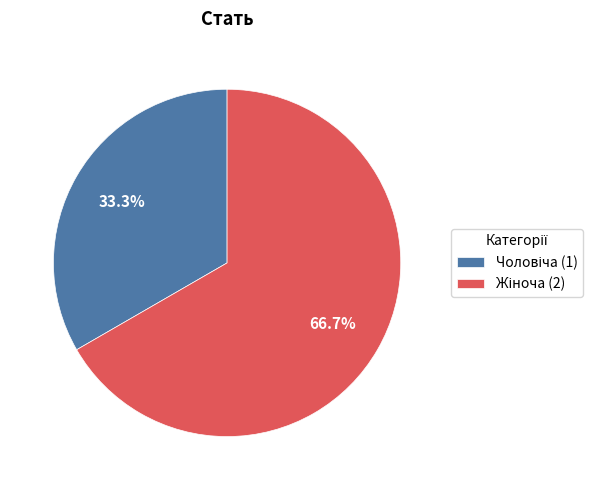

Does any single category account for the majority?

Yes